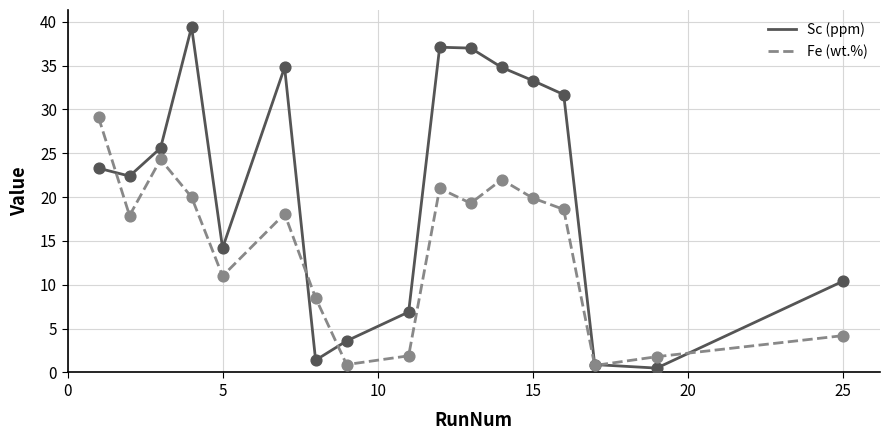

Which series has the largest total across all categories?

Sc (ppm)